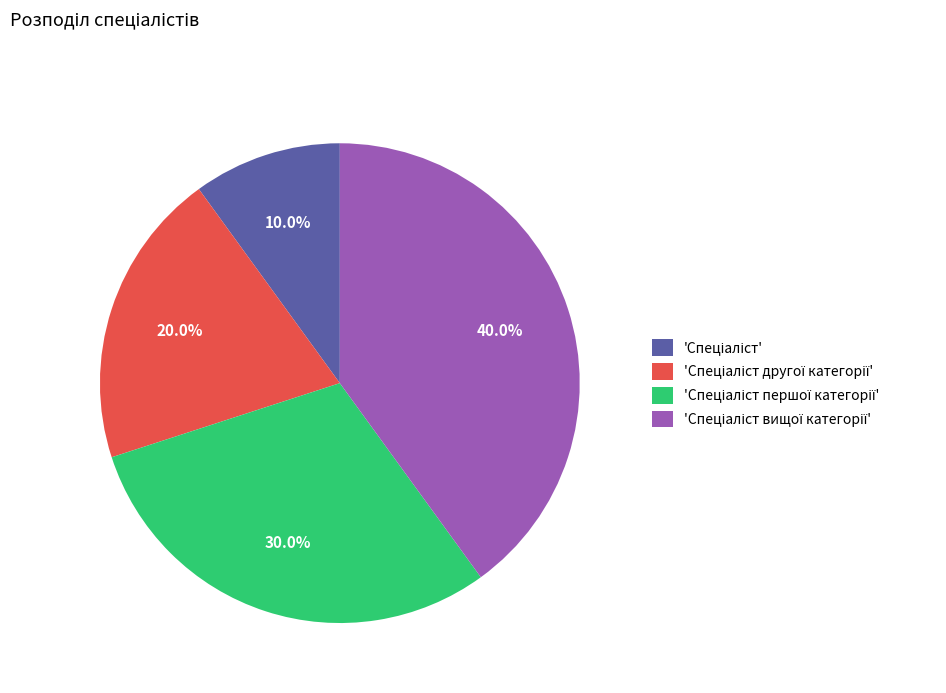

Is there any slice that represents more than half of the pie?

No